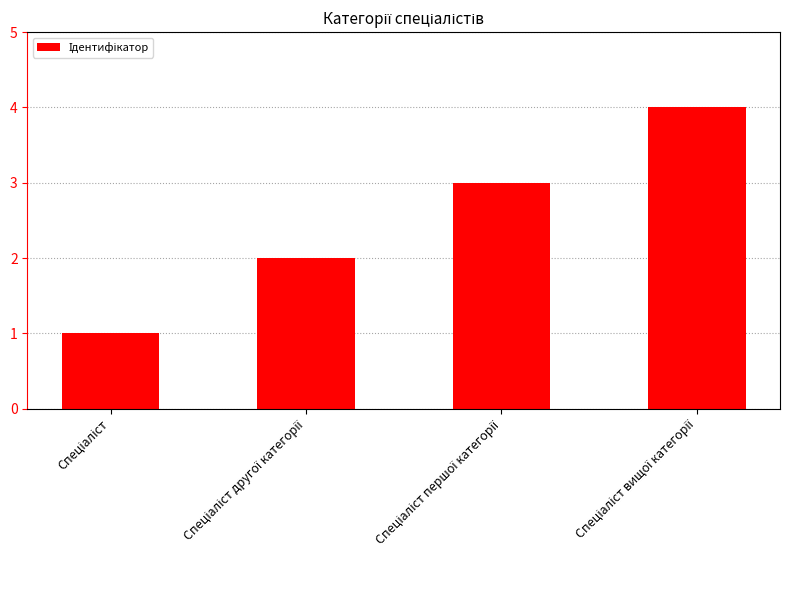

What is the greatest value displayed?

4